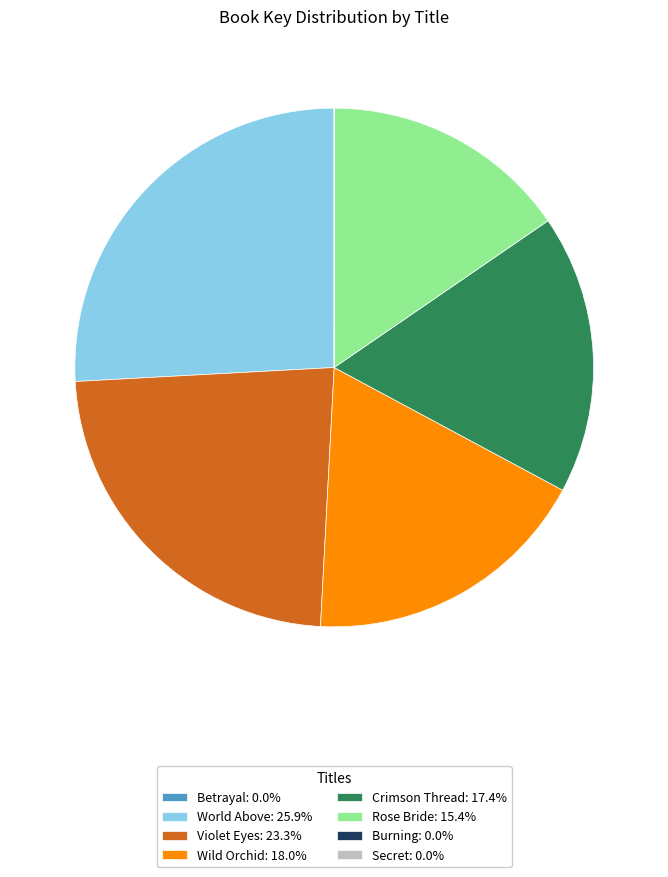

Does any single category account for the majority?

No